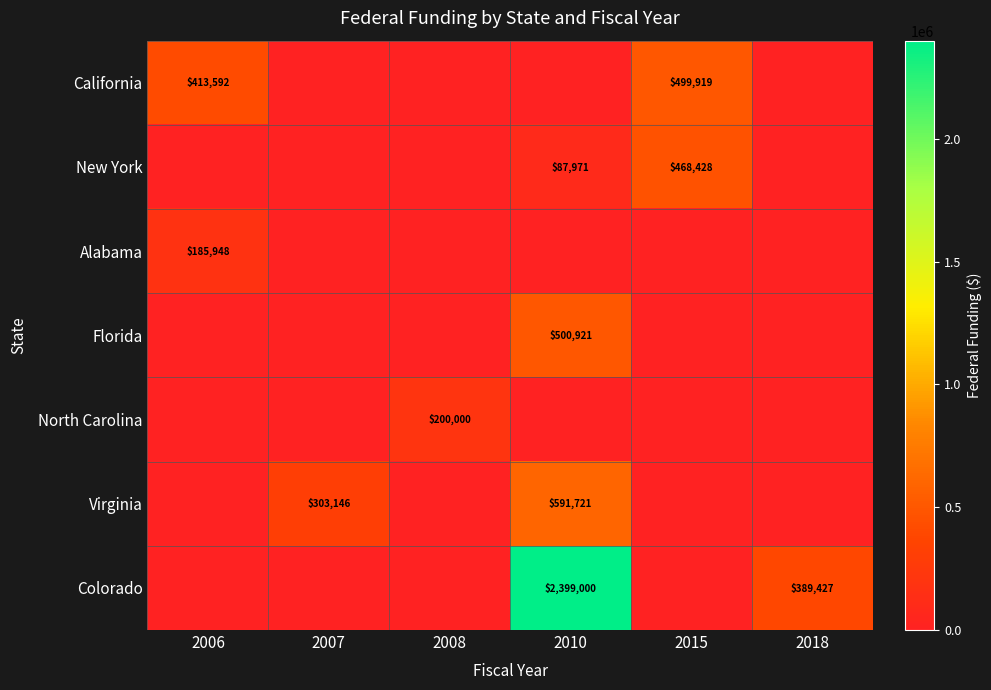

True or false: Virginia has a value of -391389 at 2018.

False